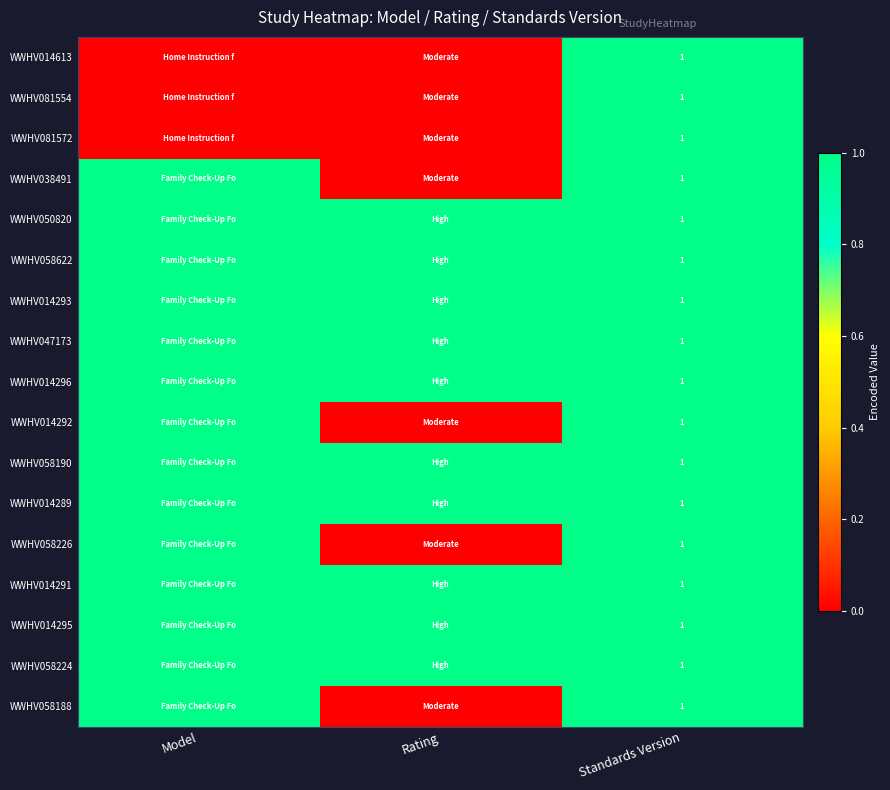

Is it true that WWHV014293 equals 1 at Standards Version?

True